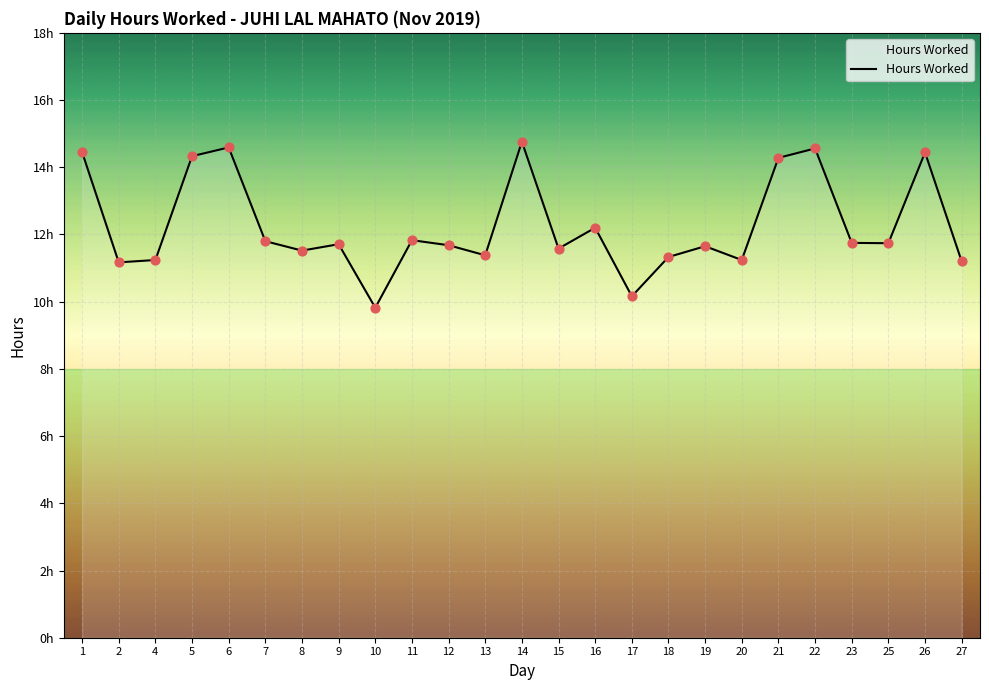

Which has a higher value, 25 or 1?

1